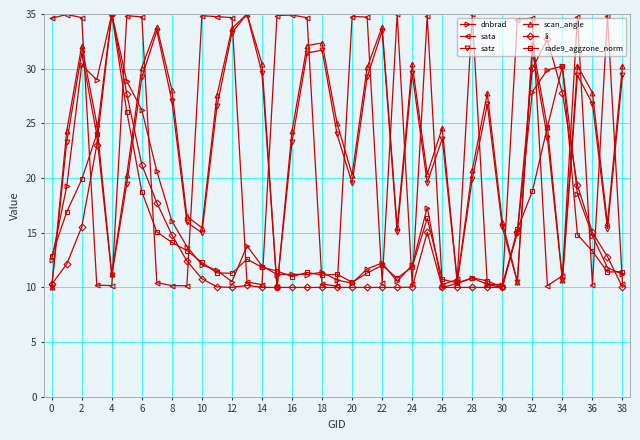

What is the minimum value for rade9_aggzone_norm?

10.0